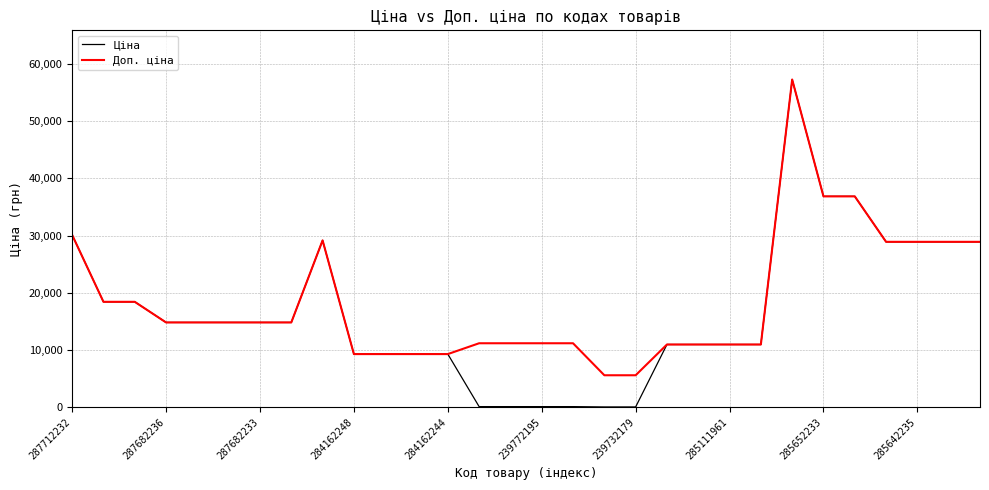

Which series has the largest range (max minus min)?

Ціна